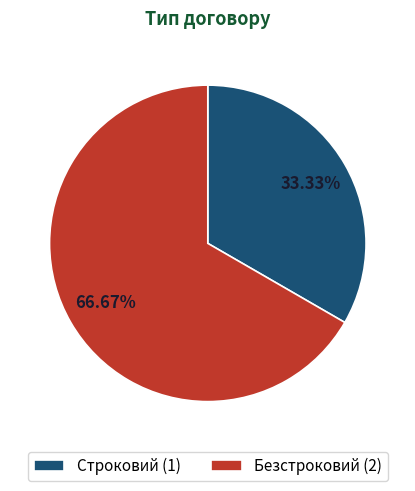

What is the largest slice in the pie chart?

Безстроковий